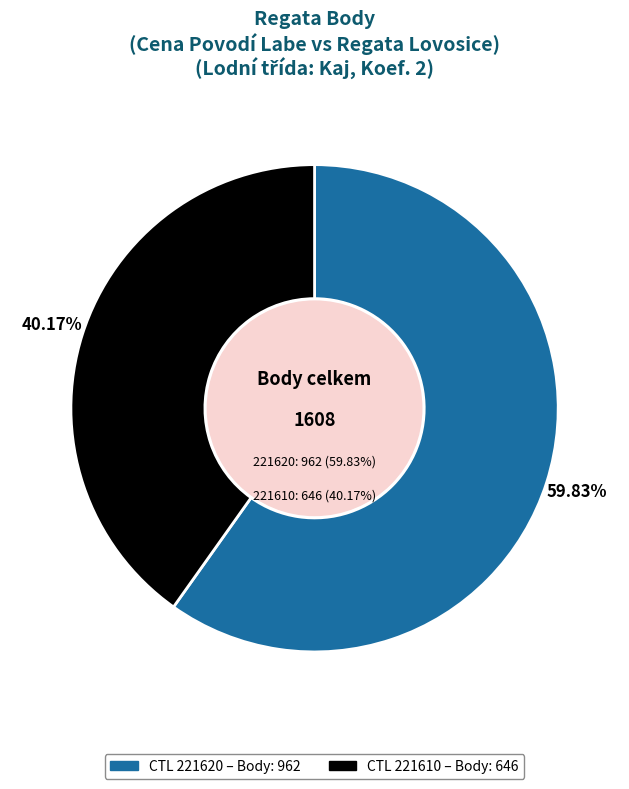

Is the sum of 221620 and 221610 greater than half?

Yes